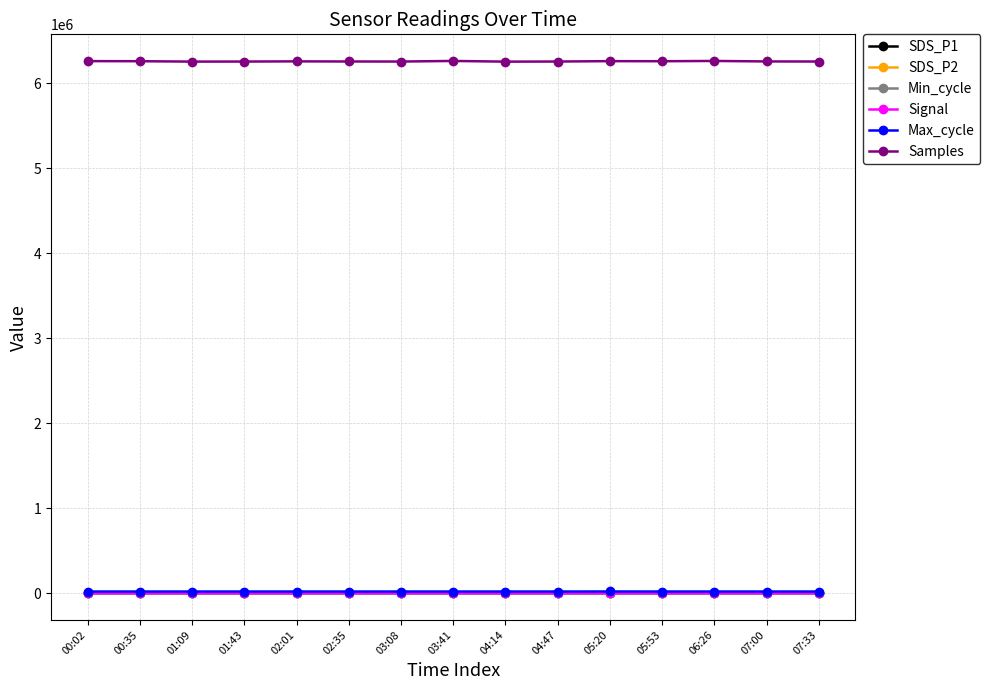

Which series has the largest total across all categories?

Samples